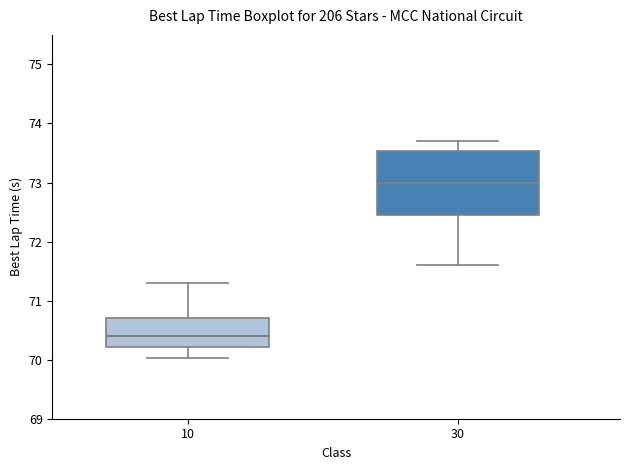

Which box's median line is the highest?

30